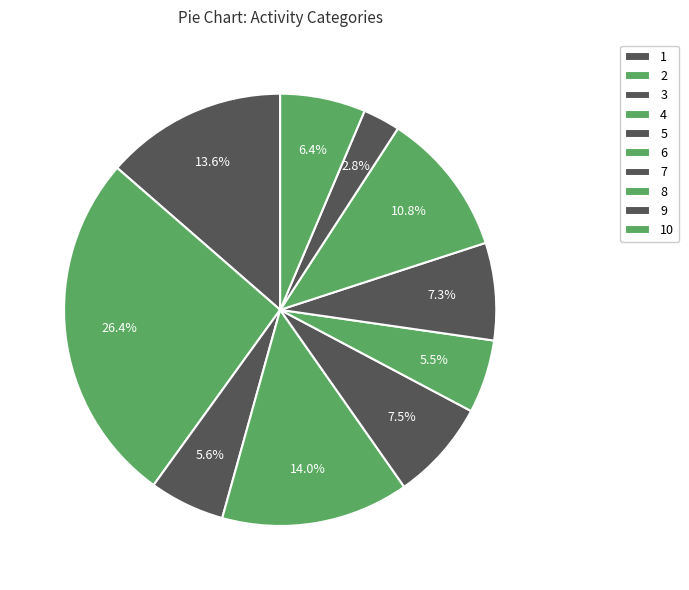

Does 5 account for over 50% of the chart?

No